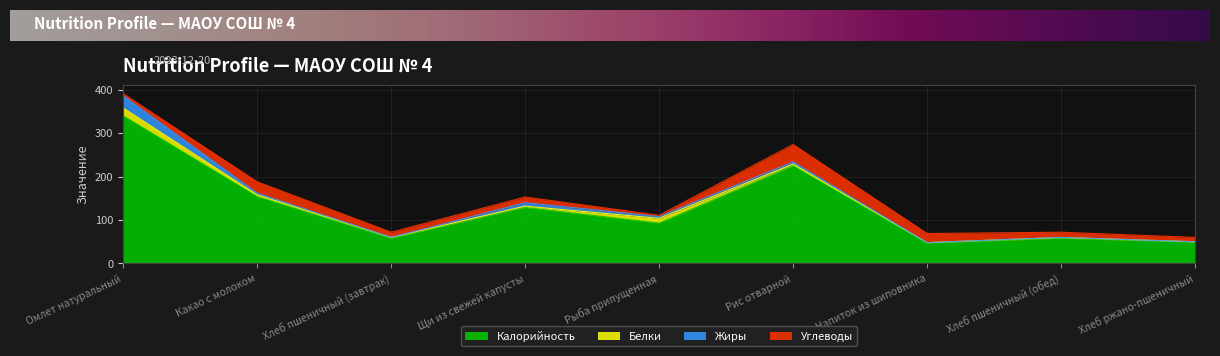

At which category is the sum across all series the highest?

Омлет натуральный